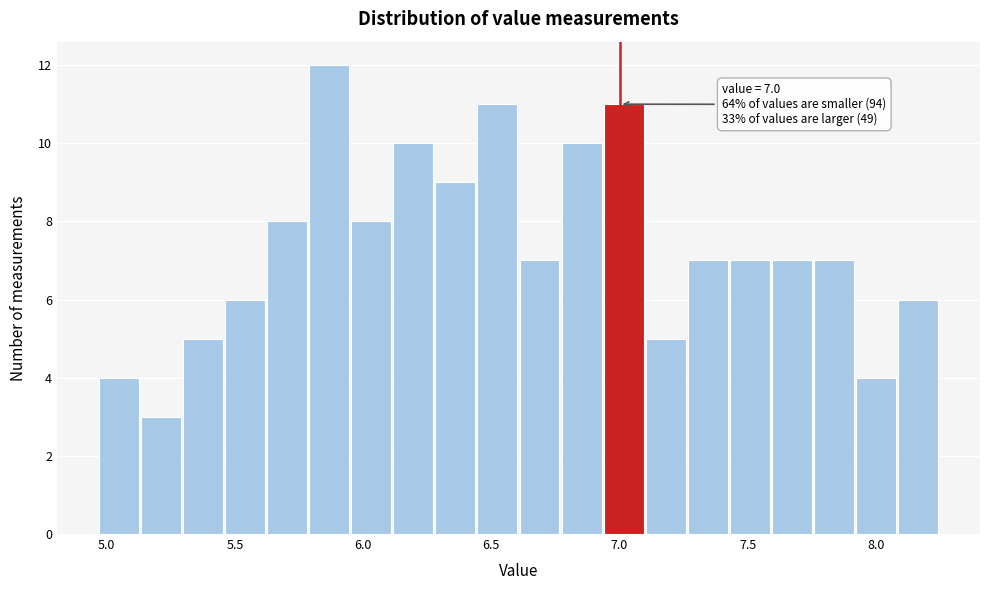

Around what value on the x-axis is the tallest bar? Give the approximate position of its centre, as read against the axis.

5.85